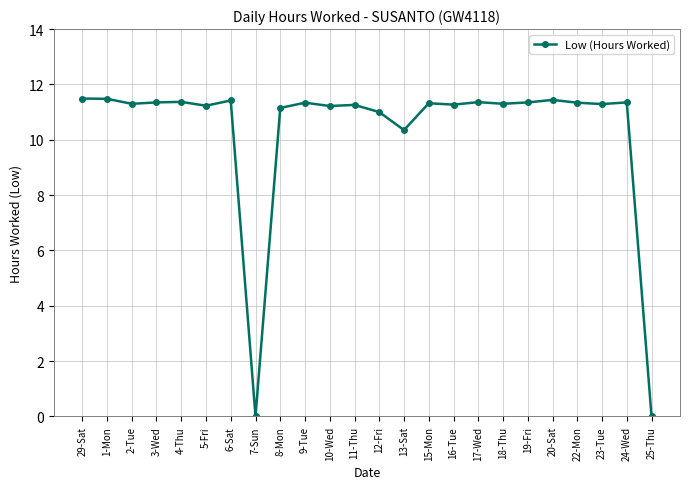

What is the greatest value displayed?

11.5